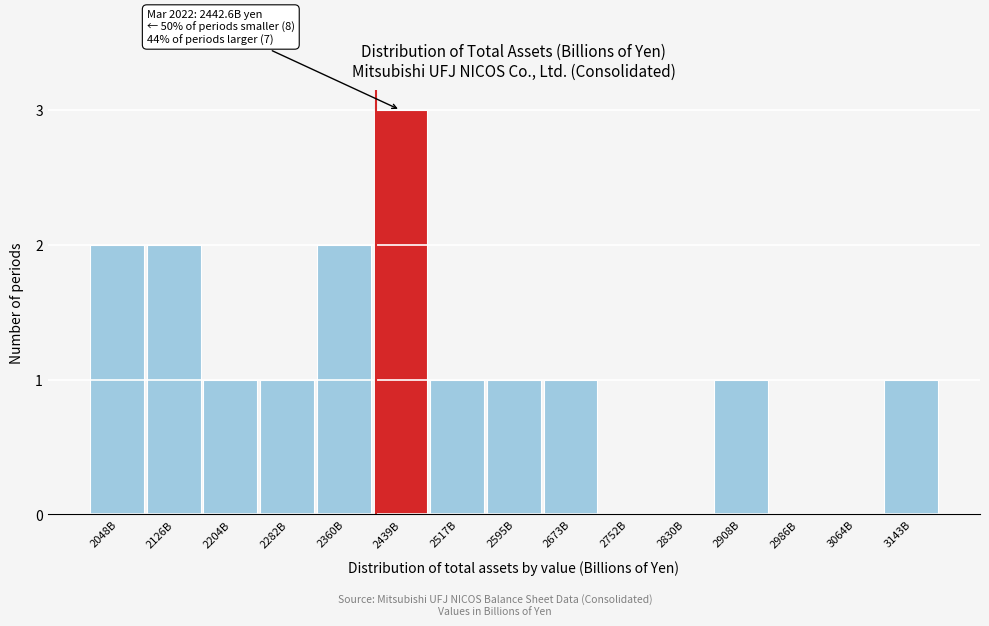

Reading right to left, list all the values displayed in this chart.

3143B=1	3064B=0	2986B=0	2908B=1	2830B=0	2752B=0	2673B=1	2595B=1	2517B=1	2439B=3	2360B=2	2282B=1	2204B=1	2126B=2	2048B=2